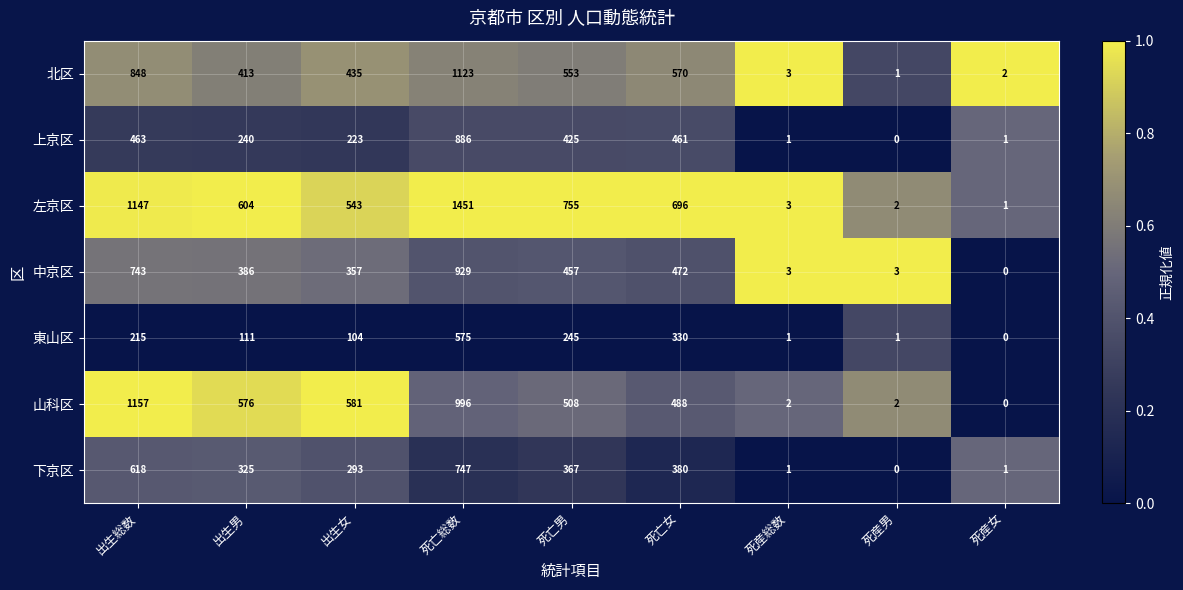

The value of 左京区 at 死産総数 is 2. True or false?

False